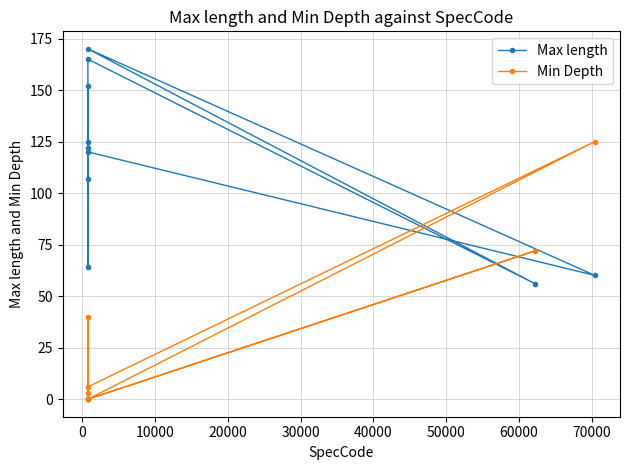

What is the maximum value shown in the chart?

170.0